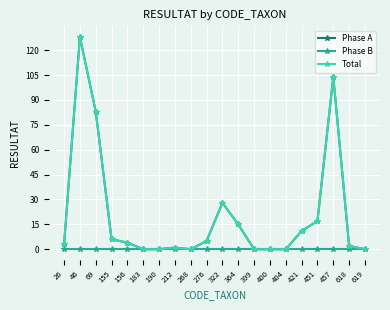

List the series in order of their peak value, lowest first.

Phase B, Phase A, Total